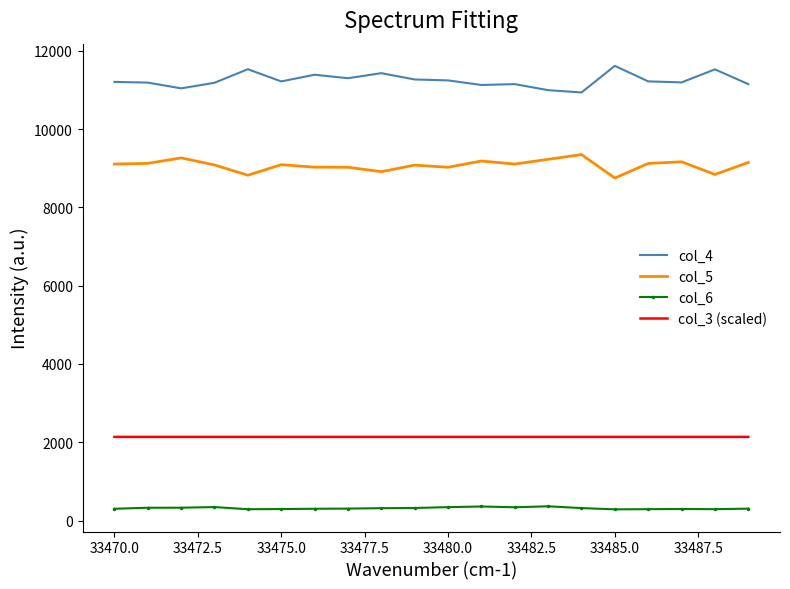

Count the number of categories in the chart.

20